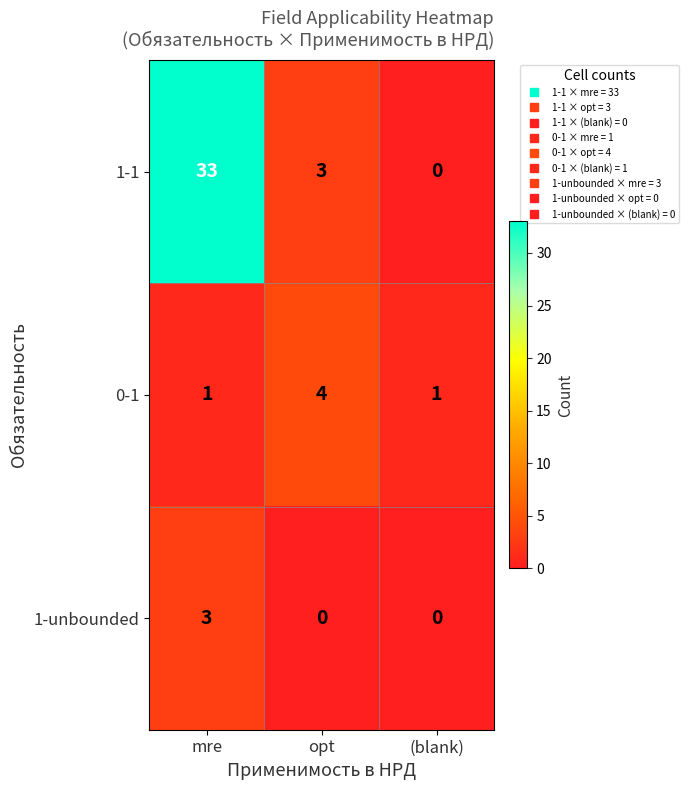

What is the difference between the maximum and minimum values in the 1-1 series?

33